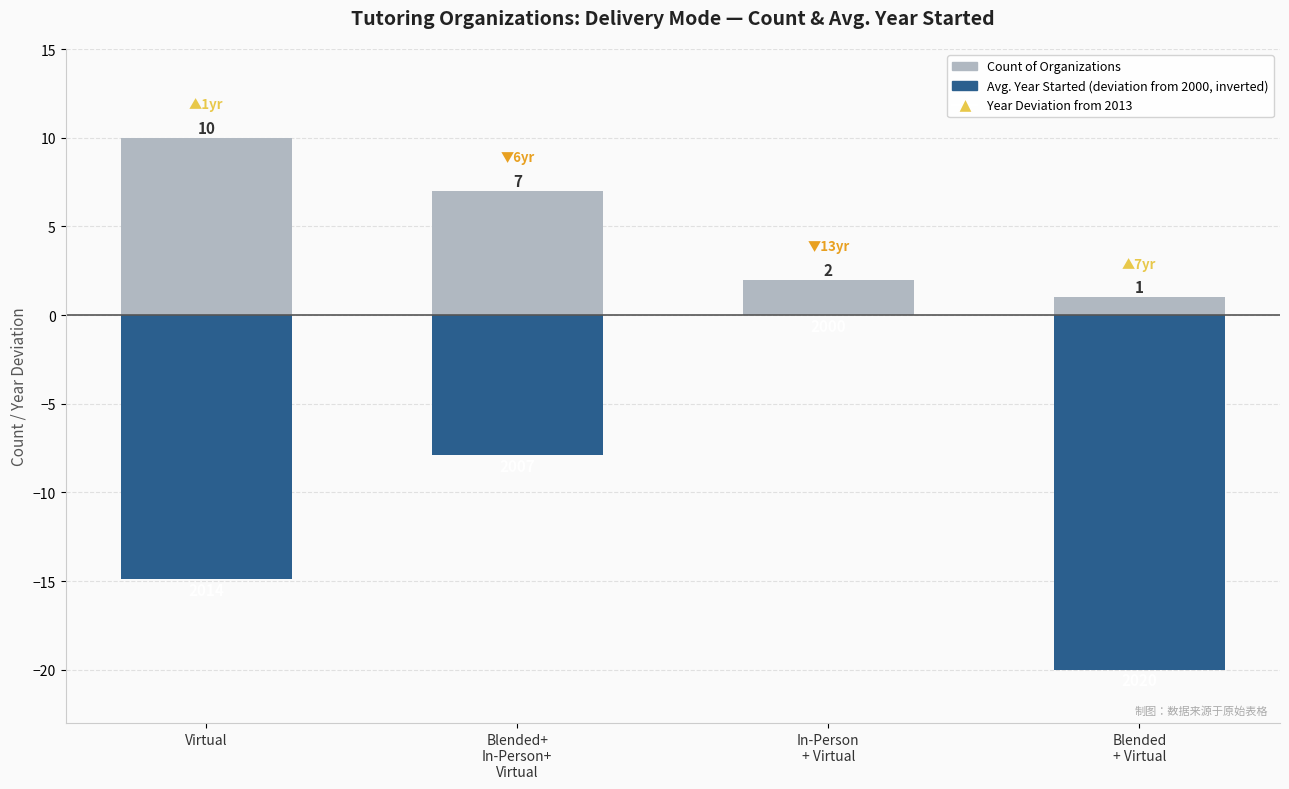

What is the difference between the Count of Organizations values at Blended+
In-Person+
Virtual and Blended
+ Virtual?

6.0